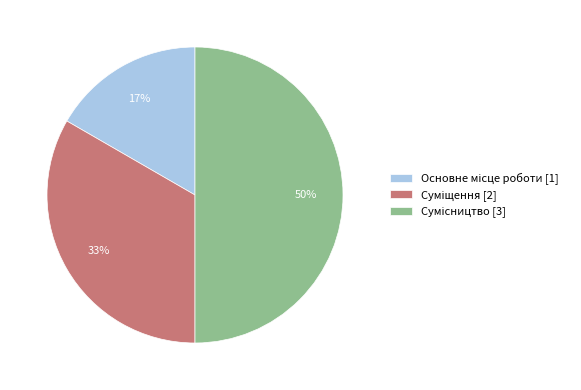

To the nearest percent, what is the difference between the largest and smallest slice percentages?

33%